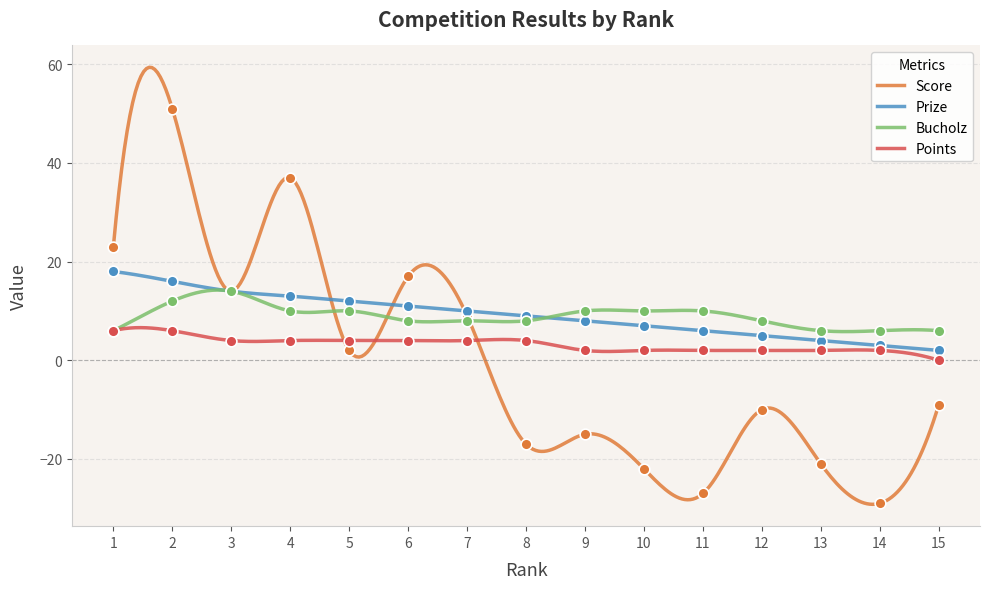

Which series has the largest Y range (max minus min)?

Score